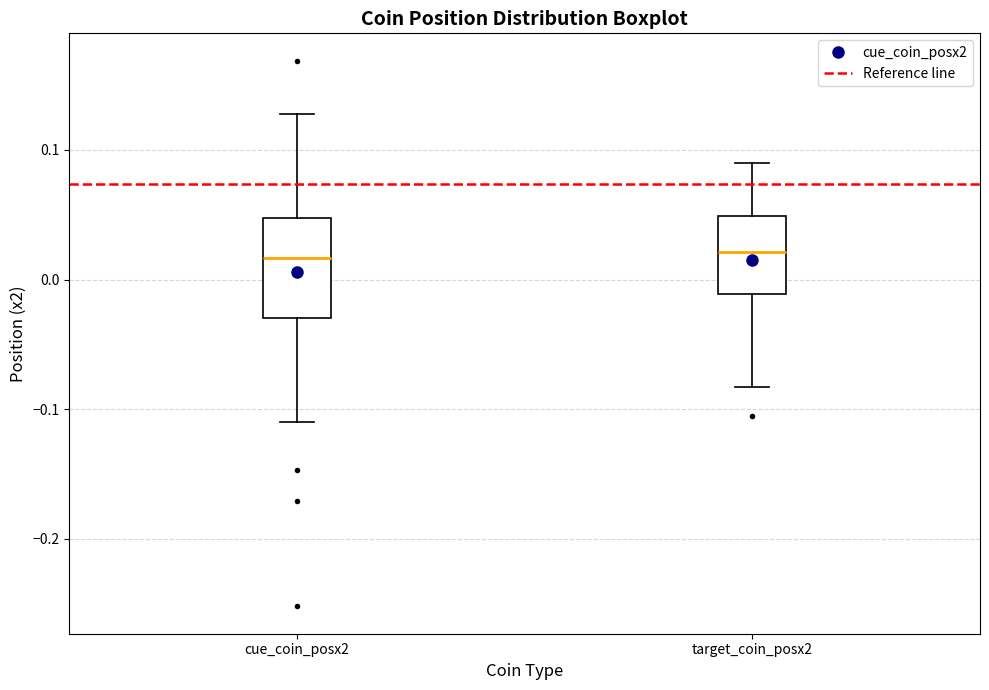

Reading left to right, transcribe this box plot: for each box, give where its median line is, the range the box spans, and where its two whiskers end, as read against the y-axis. The values are not printed on the chart, so give them approximately, as read against the axis.

cue_coin_posx2: median 0.02, box -0.03 to 0.05, whiskers -0.11 to 0.13
target_coin_posx2: median 0.02, box -0.01 to 0.05, whiskers -0.08 to 0.09